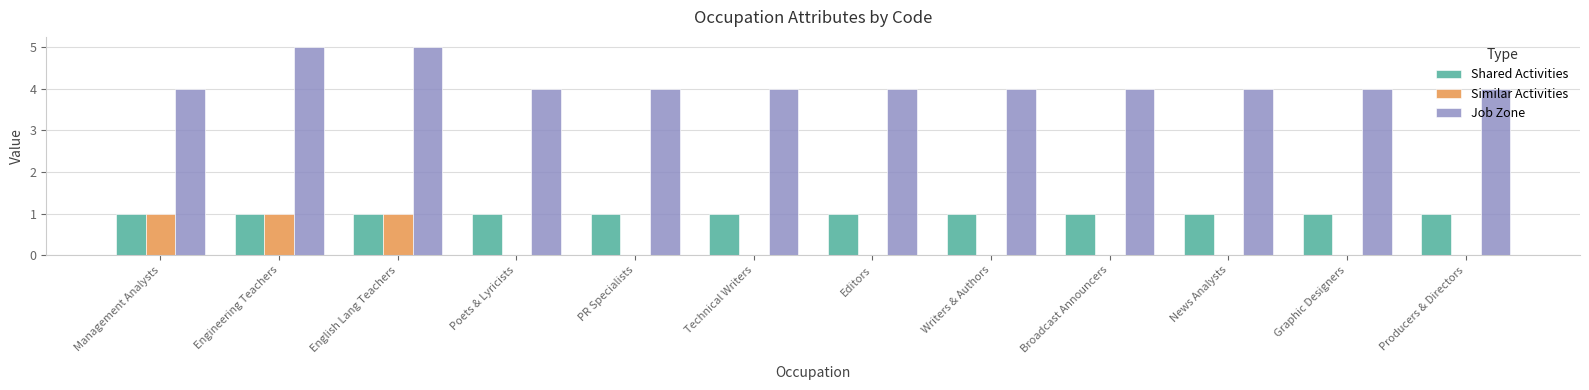

How many groups of bars are there?

12